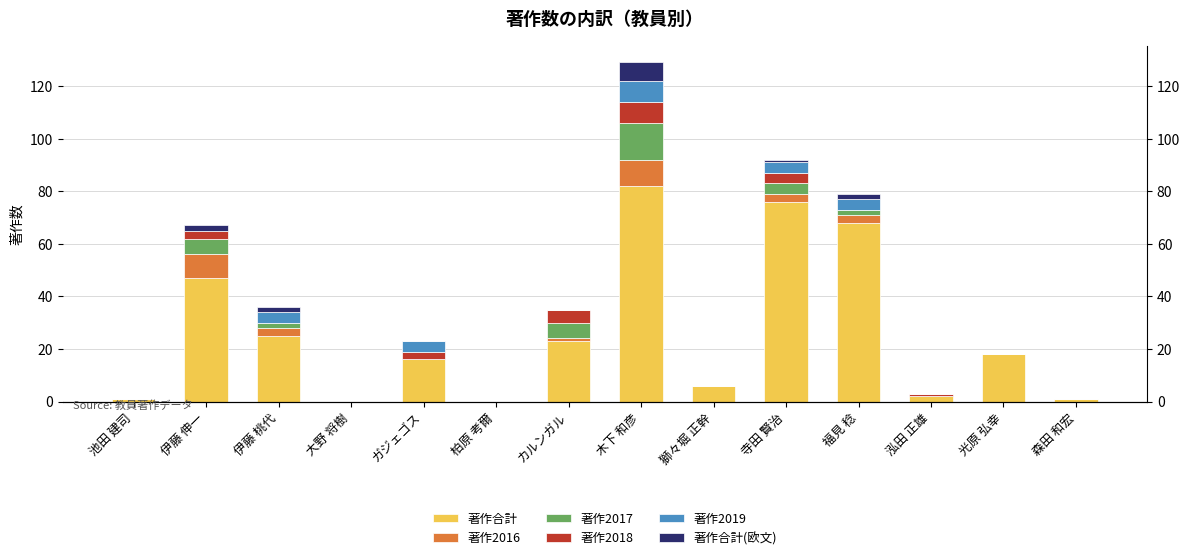

At which label does 著作2018 reach its minimum?

池田 建司